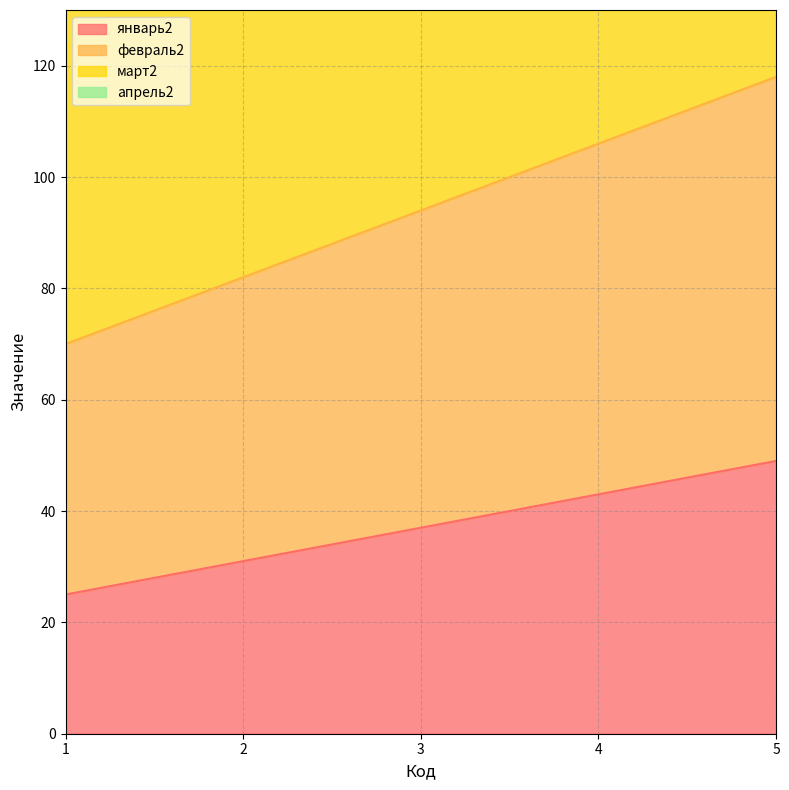

Between 4 and 5, which series saw the biggest shift?

апрель2